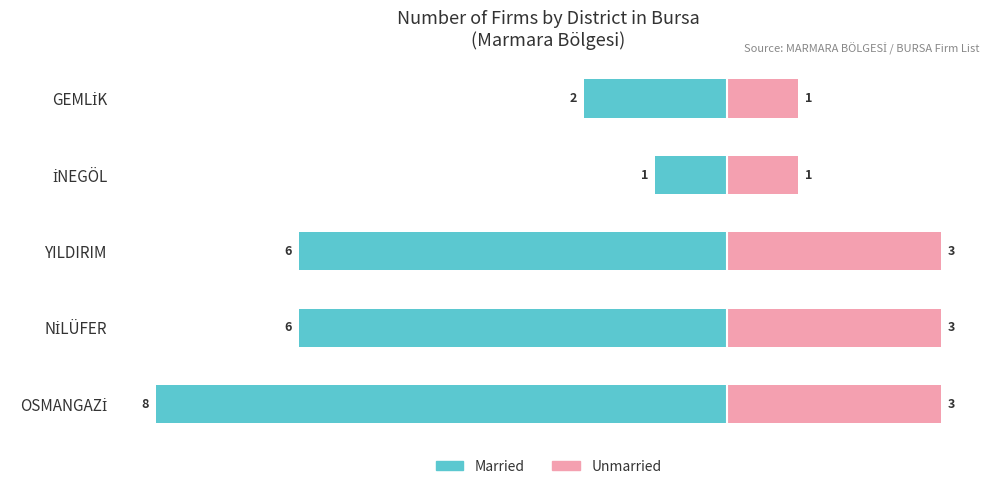

Which series has the largest range (max minus min)?

Married